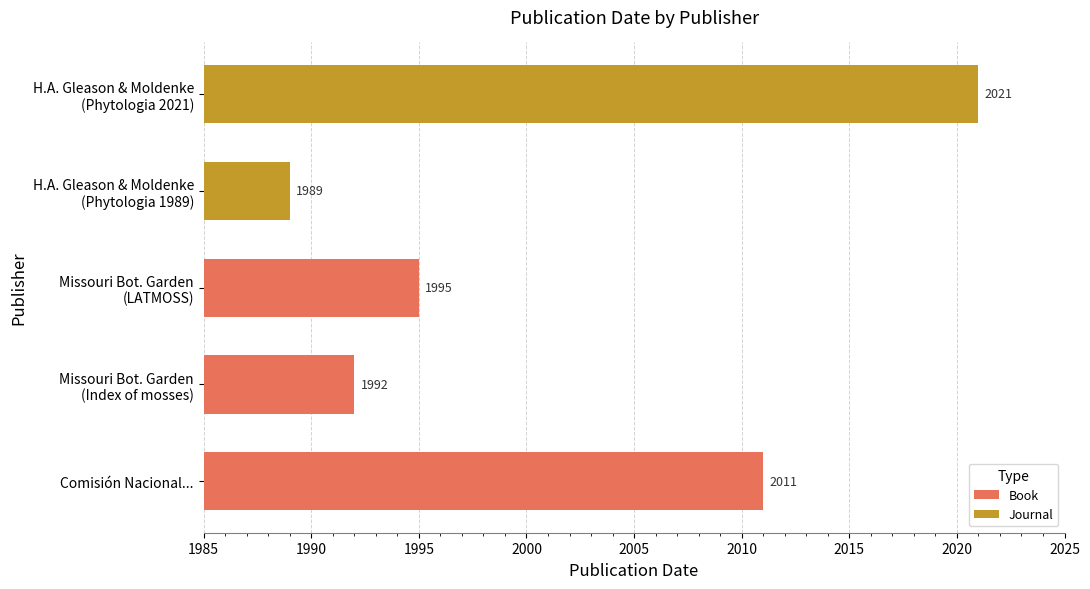

Approximately how many times larger is the value at H.A. Gleason and H.N. Moldenke (2021) compared to Comisión Nacional para el Conocimiento y Uso de la Biodiversidad?

1.0